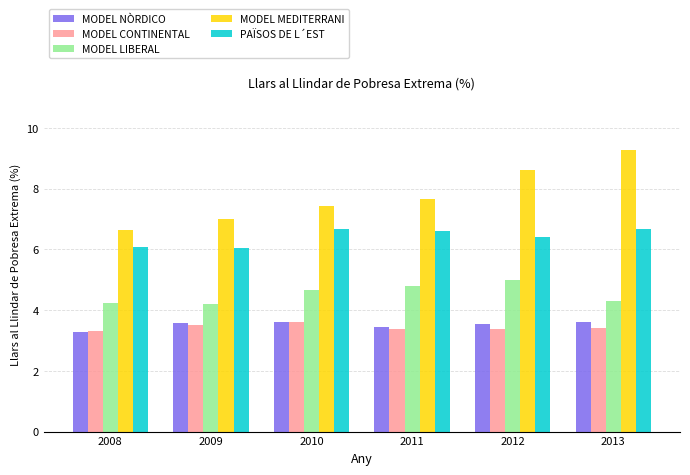

What is the spread (max minus min) of values at 2011?

4.3